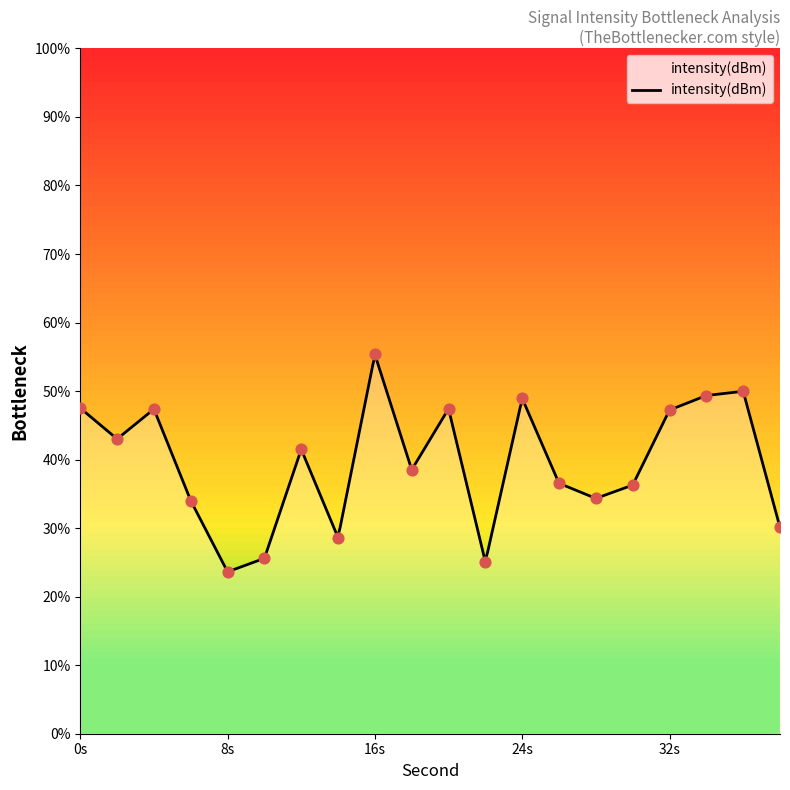

What is the lowest value of the intensity(dBm) series?

23.6